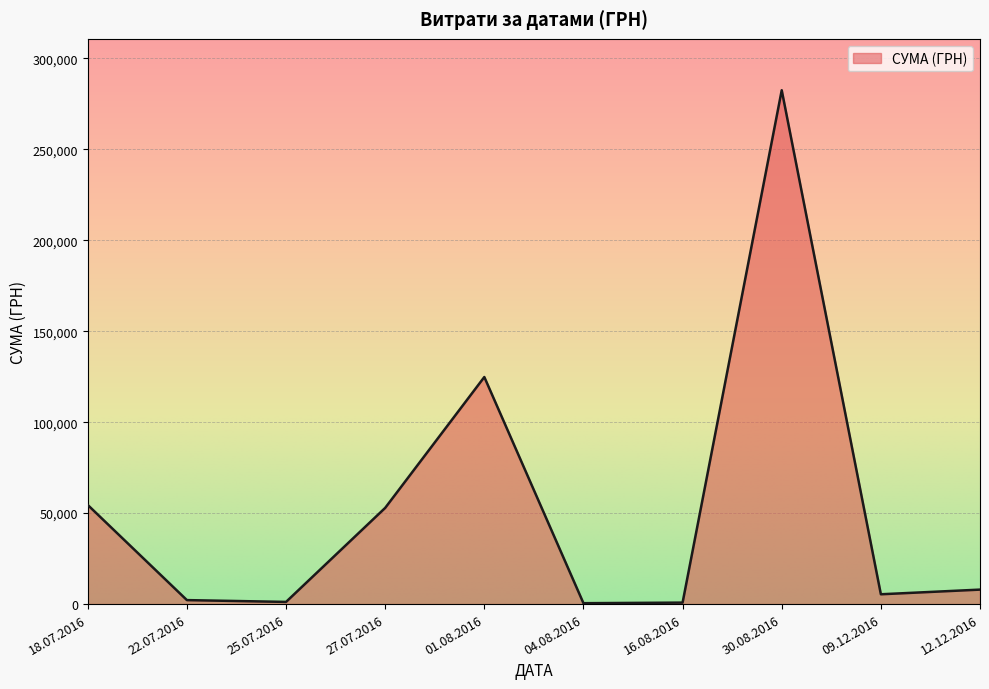

The value at 30.08.2016 is 282495.1. True or false?

True